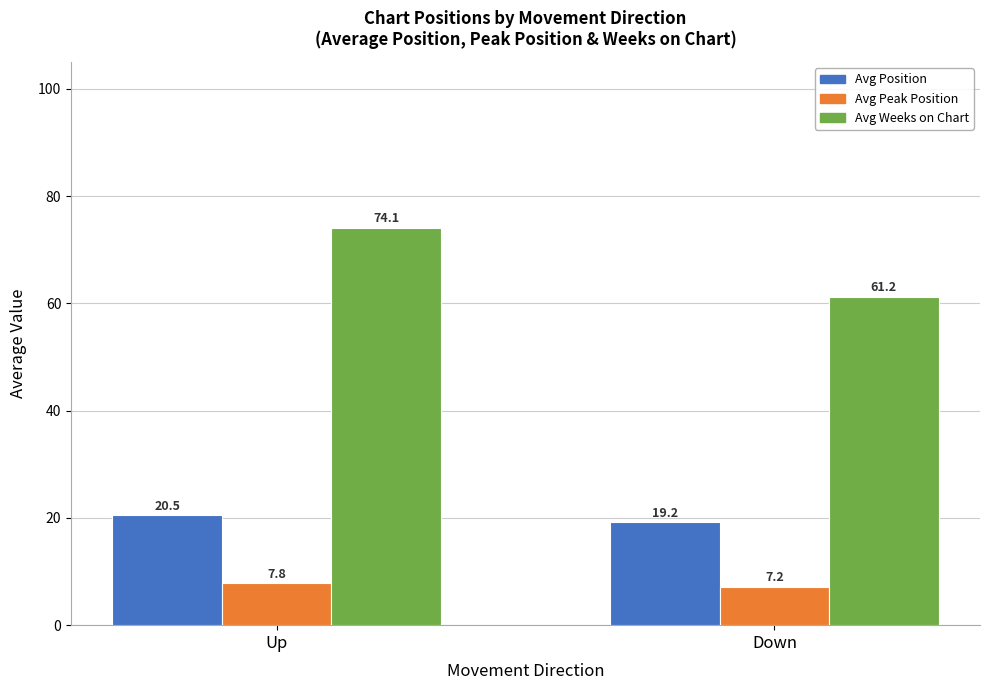

Which series has the widest spread of values?

Avg Weeks on Chart